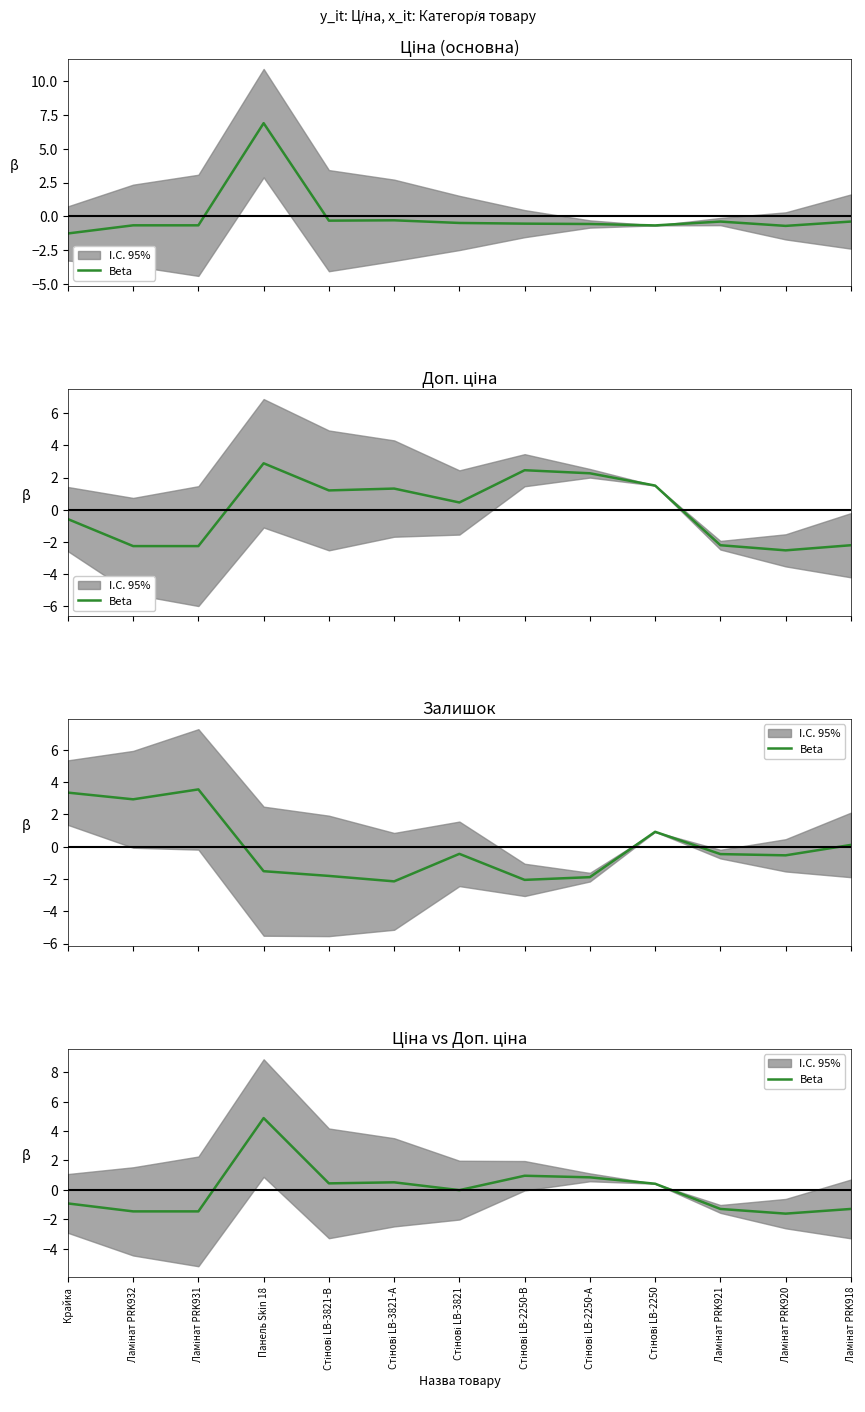

What is the difference between the maximum and minimum values?

6.5